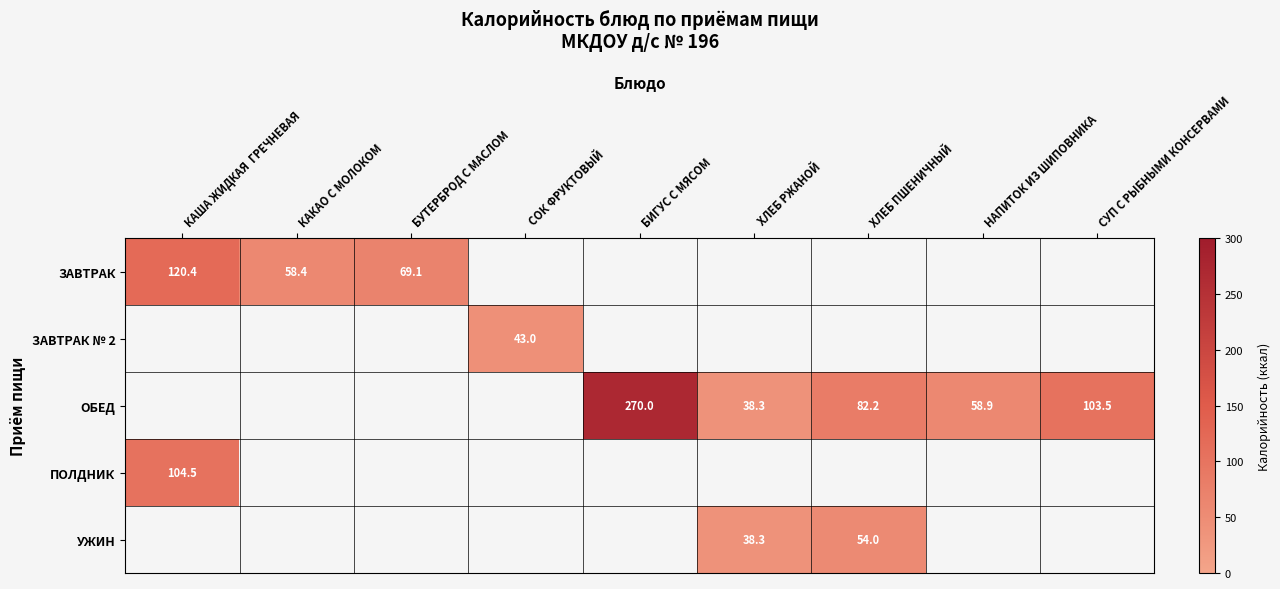

Is the value of ЗАВТРАК at БУТЕРБРОД С МАСЛОМ greater than the value of ОБЕД at НАПИТОК ИЗ ШИПОВНИКА?

Yes